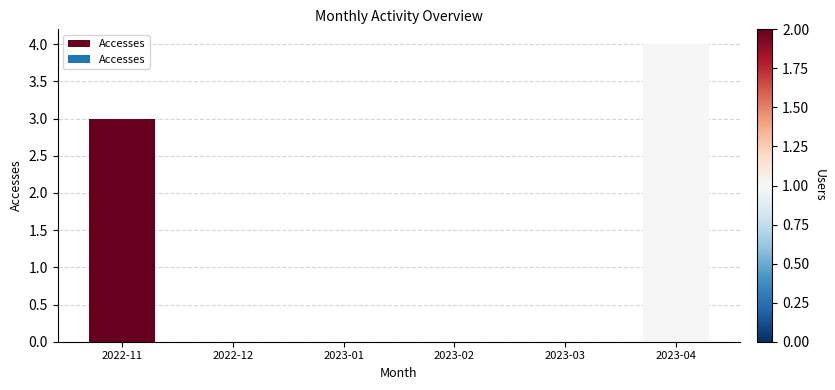

Reading left to right, list all the values displayed in this chart.

3	0	0	0	0	4